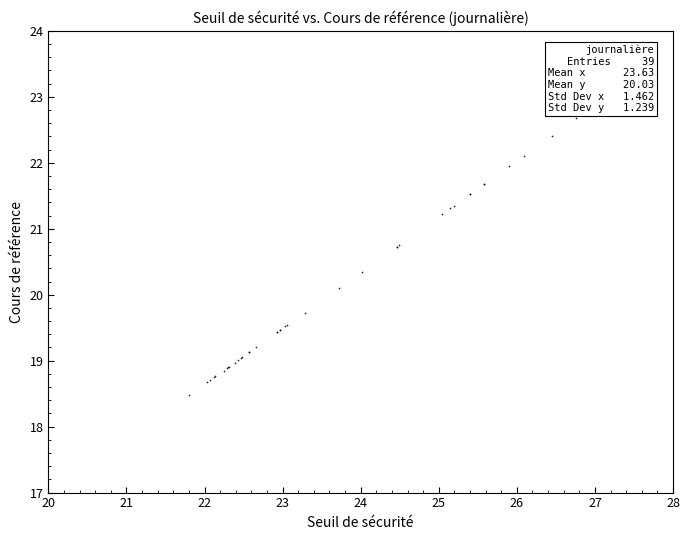

What Y value in the scatter plot is closest to 20?

20.1